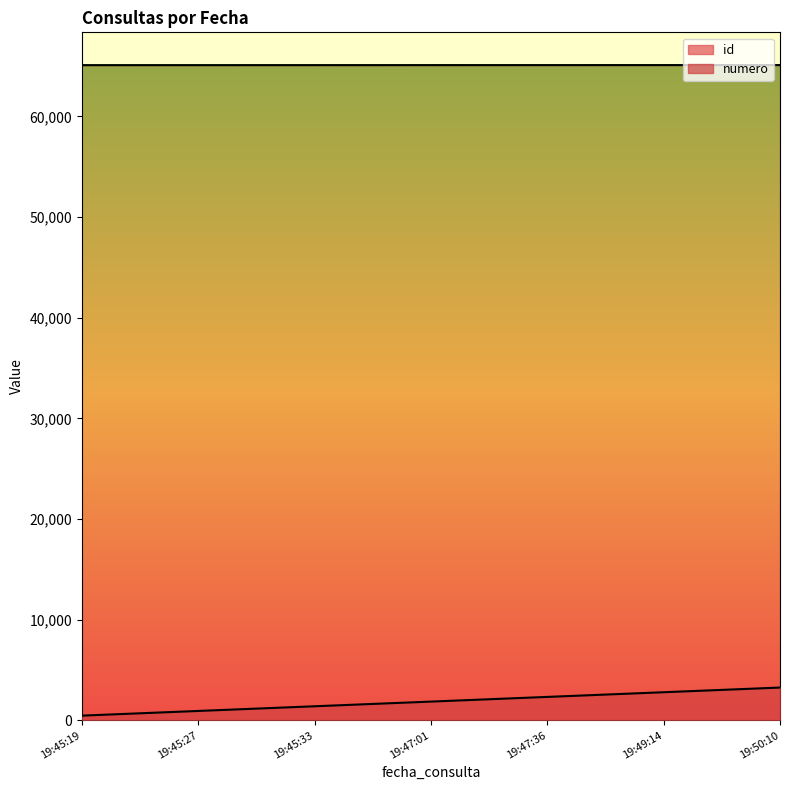

List the series in order of their overall mean, highest first.

id, numero